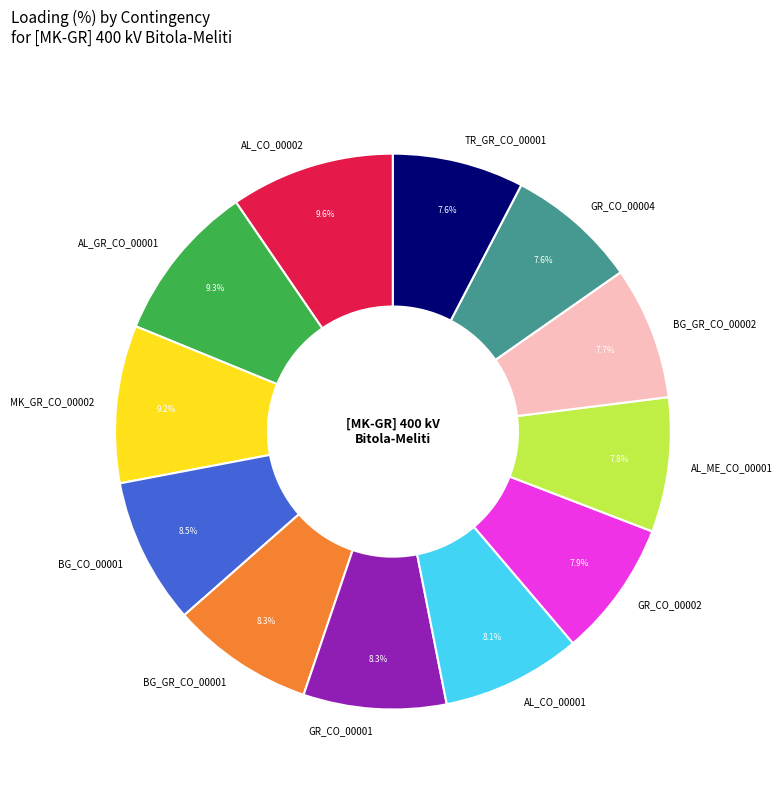

What percentage do AL_GR_CO_00001 and BG_GR_CO_00002 together represent?

17.0%